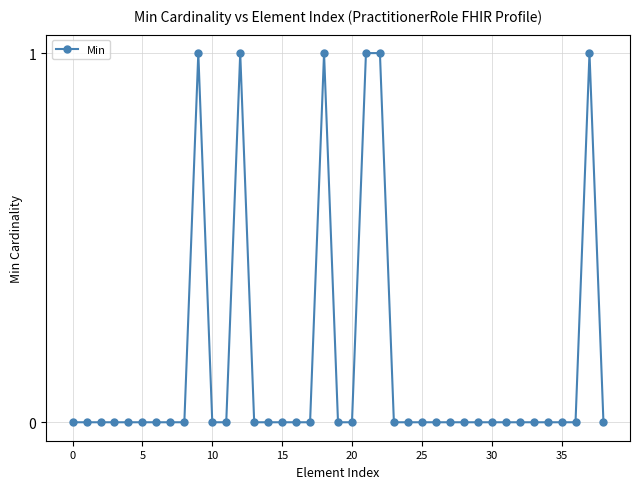

Reading right to left, extract all data points from this chart.

0	1	0	0	0	0	0	0	0	0	0	0	0	0	0	0	1	1	0	0	1	0	0	0	0	0	1	0	0	1	0	0	0	0	0	0	0	0	0